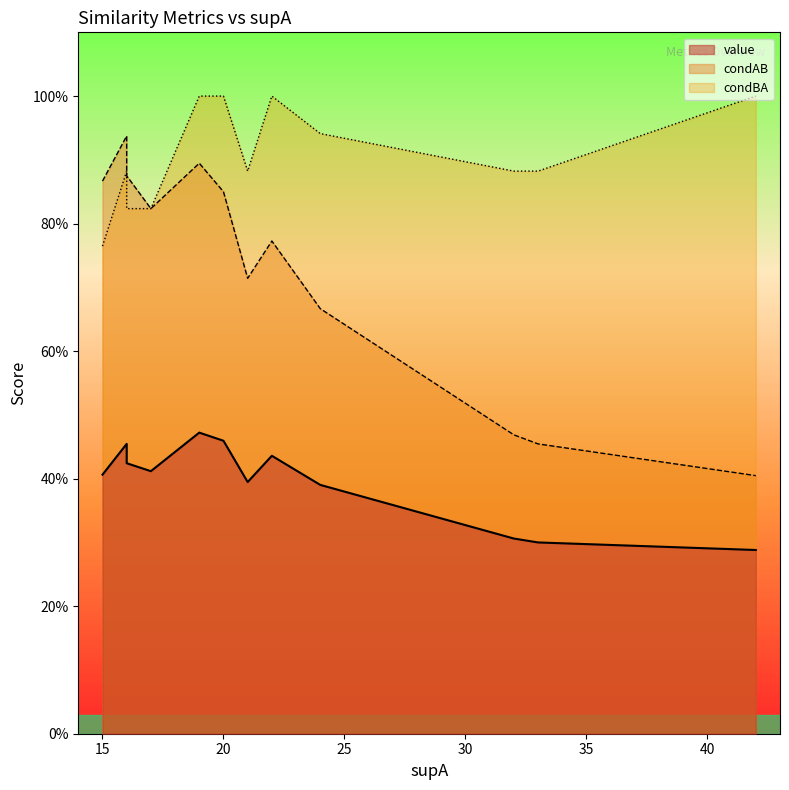

Between which two adjacent categories do condBA and condAB first intersect?

3 and 4